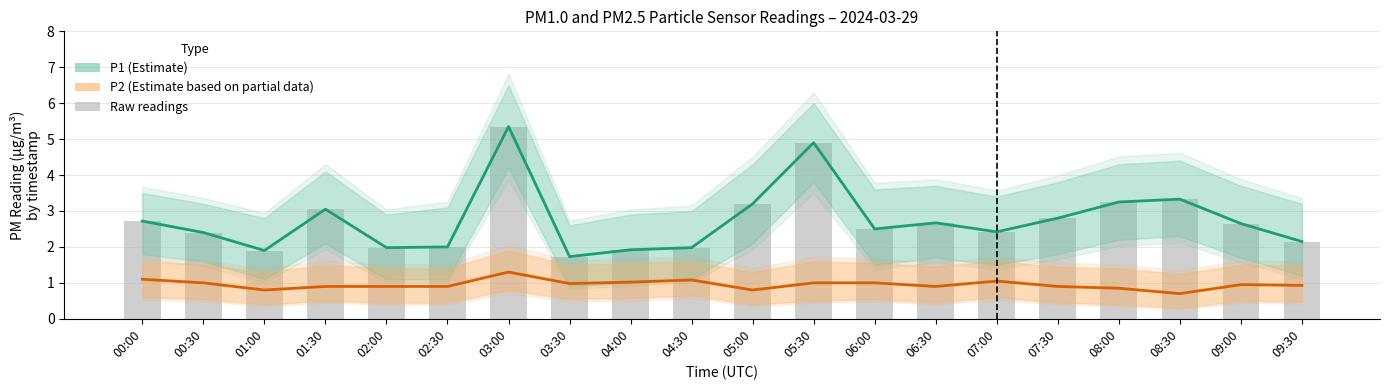

What is the label of the 15th bar from the right?

02:30